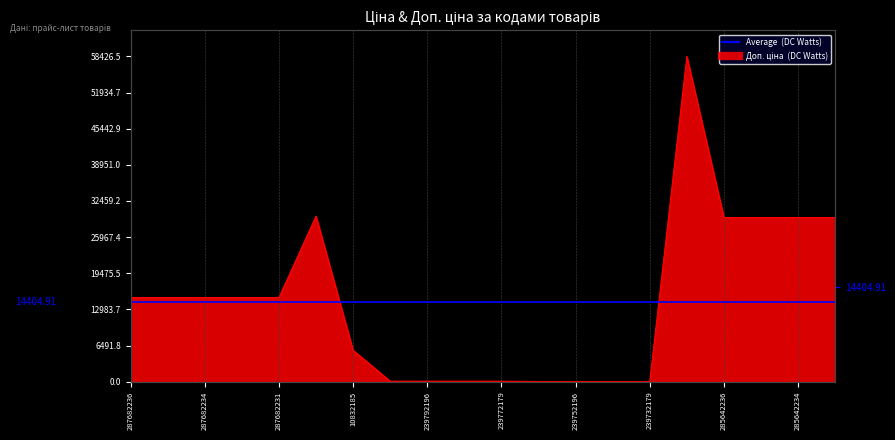

How many data points are above 15120?

6